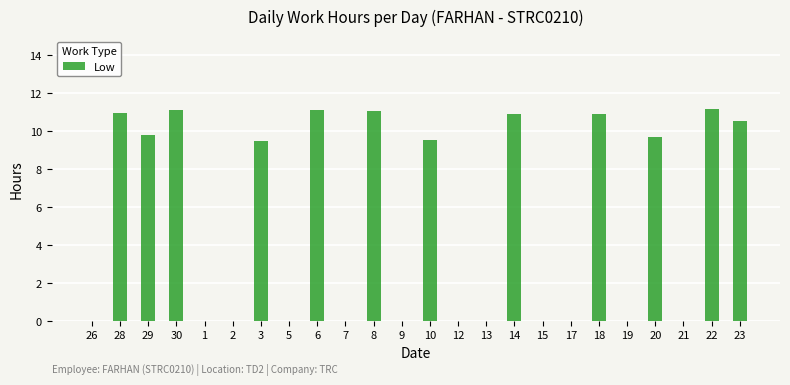

What is the approximate value at 22?

11.2